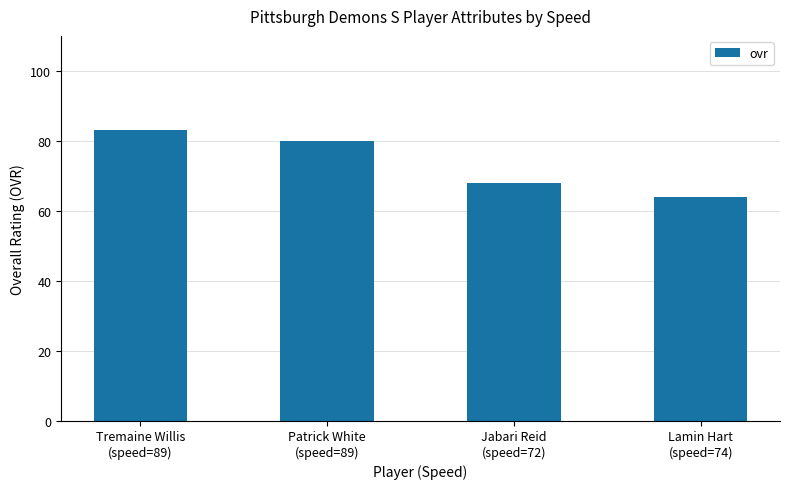

Count the number of data series in this chart.

1